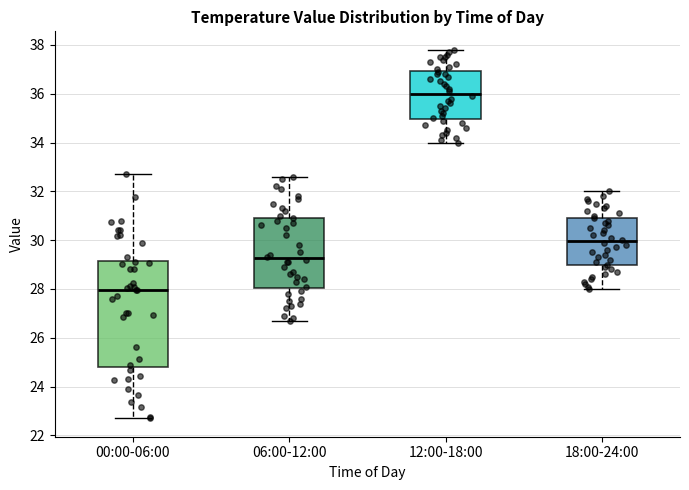

Where is the upper edge of the box for 12:00-18:00 on the y-axis? The values are not printed on the chart, so give them approximately, as read against the axis.

37.0